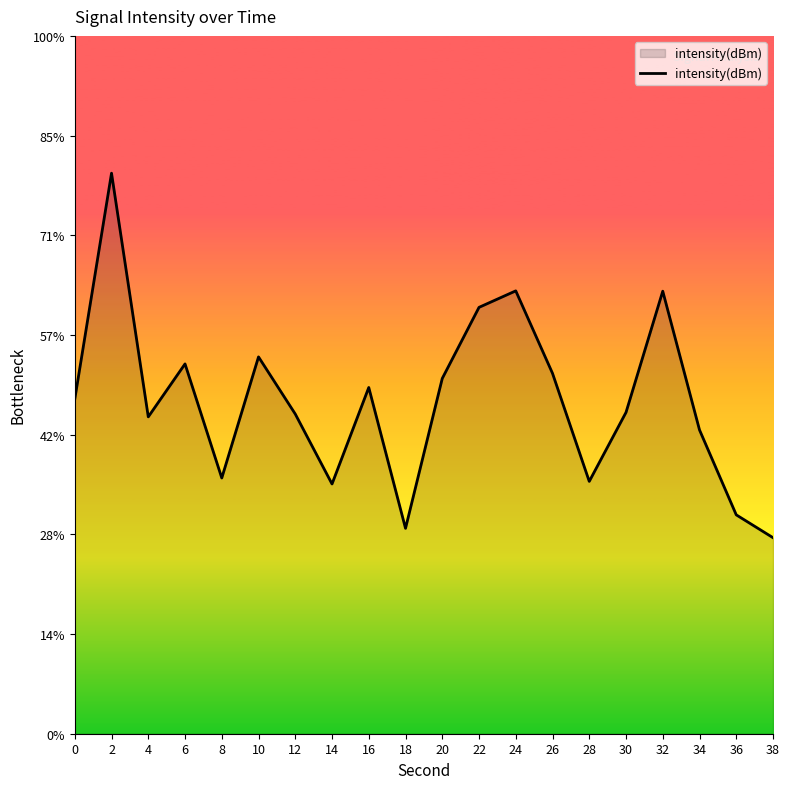

The value at 10 is -59.4. True or false?

False